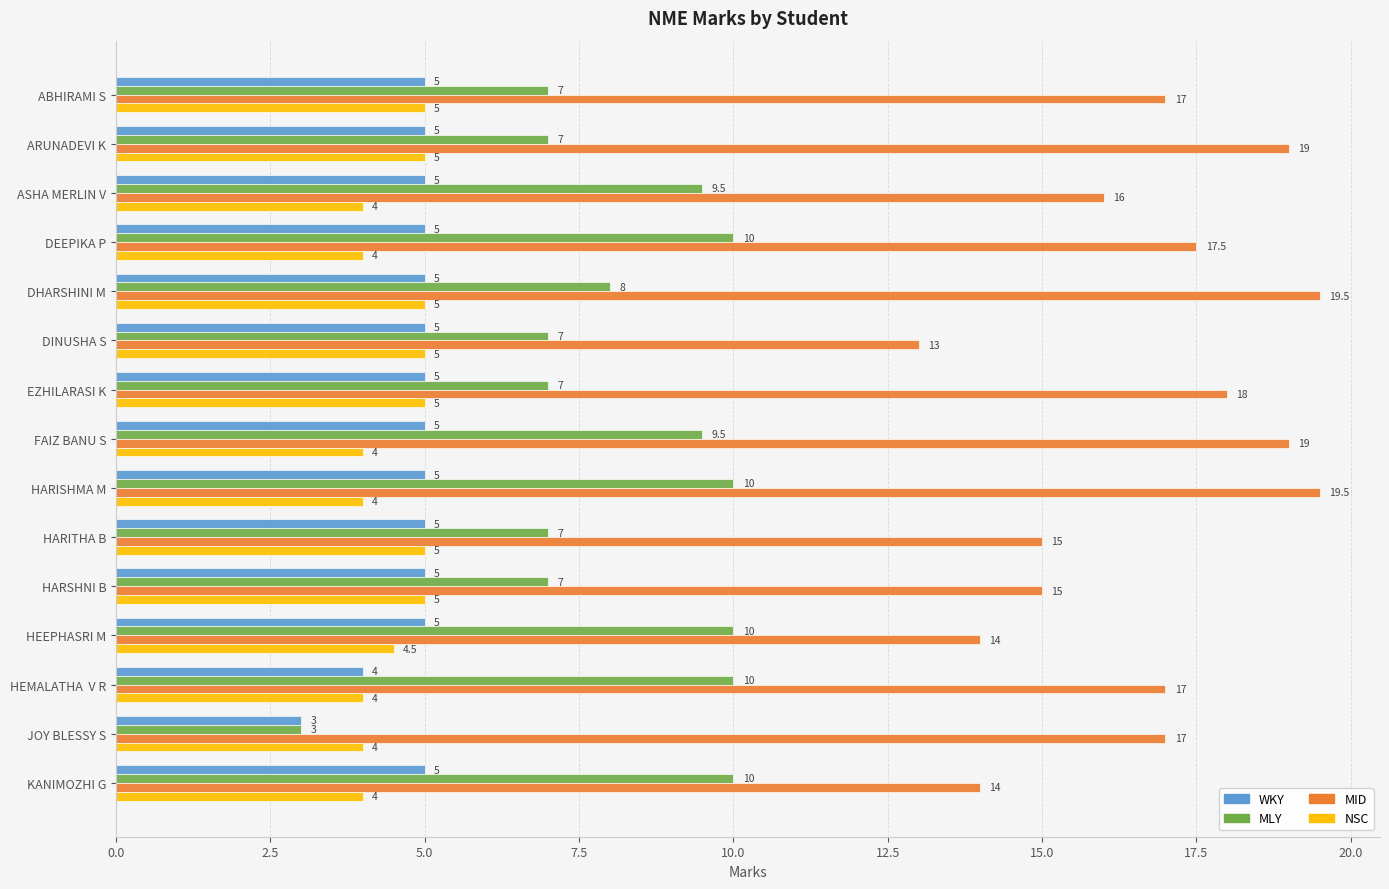

True or false: MLY has a value of 2.3 at ABHIRAMI S.

False